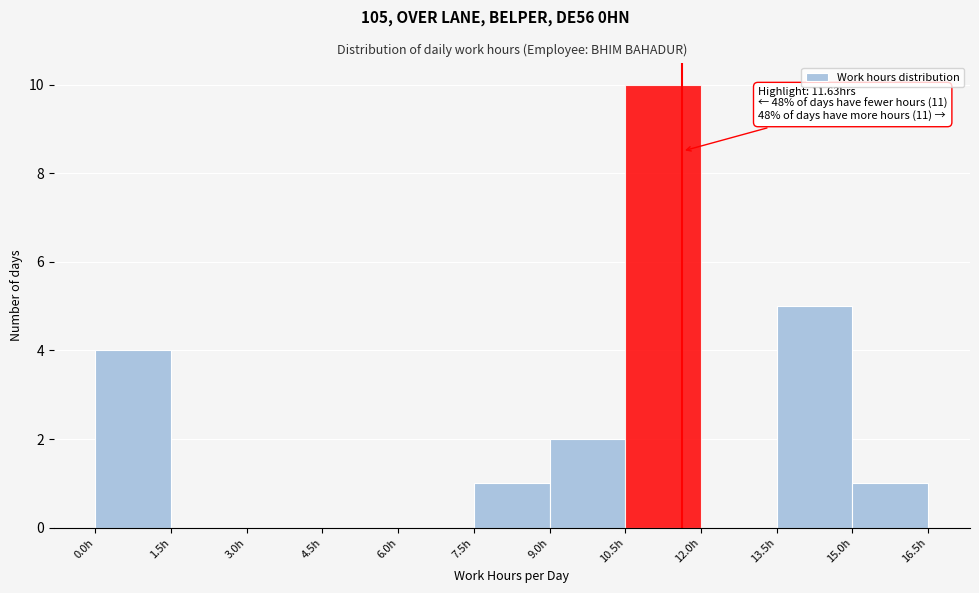

Over which range of the x-axis is the bar tallest?

10.5 to 12.0